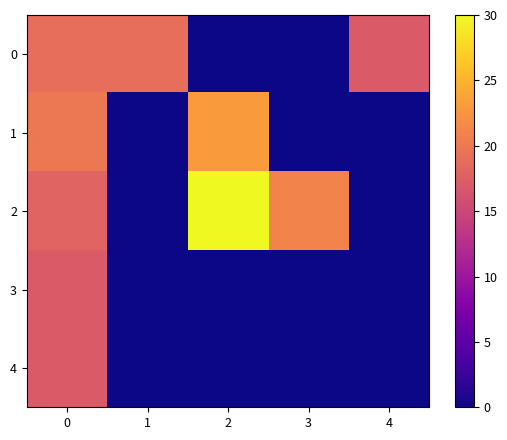

Which series has the largest range (max minus min)?

2